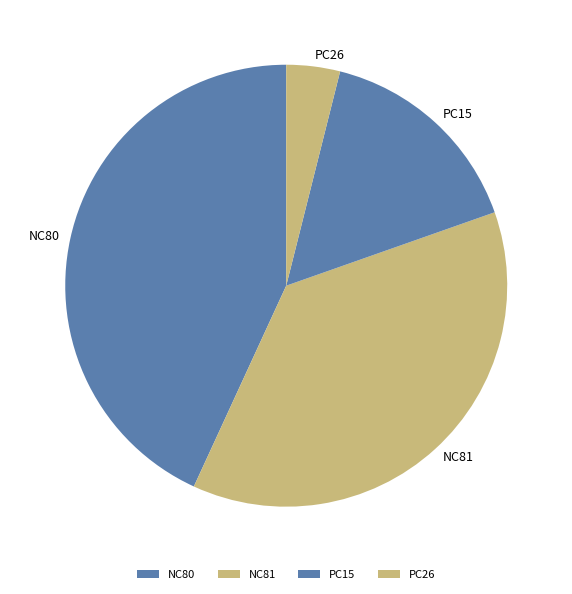

The PC26 slice represents 15% of the pie. True or false?

False